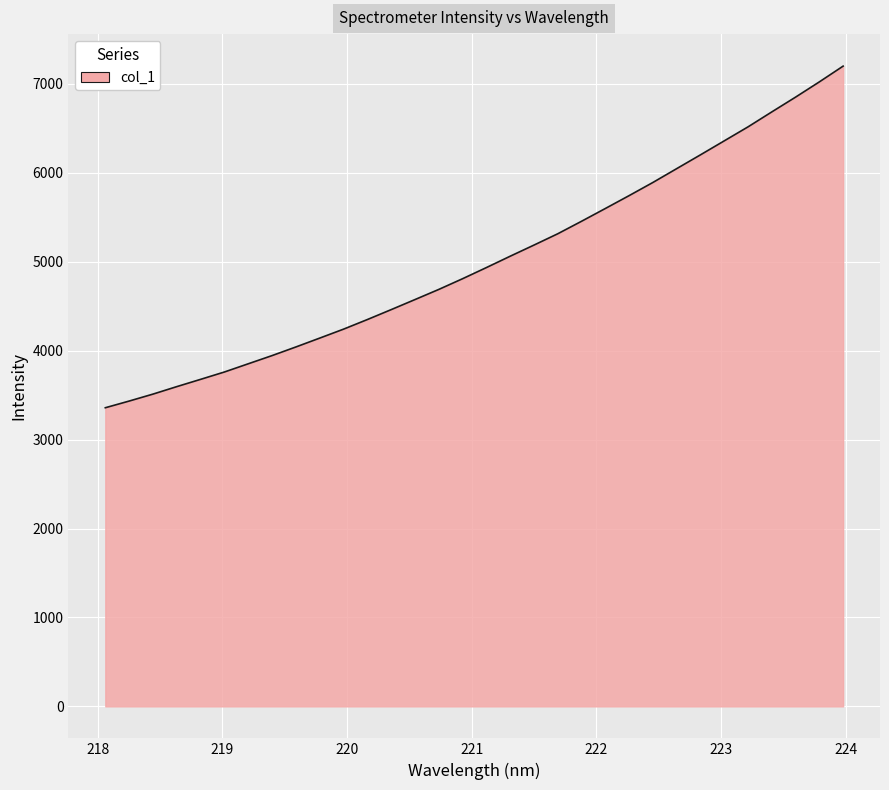

What is the difference between the maximum and minimum values?

3842.4